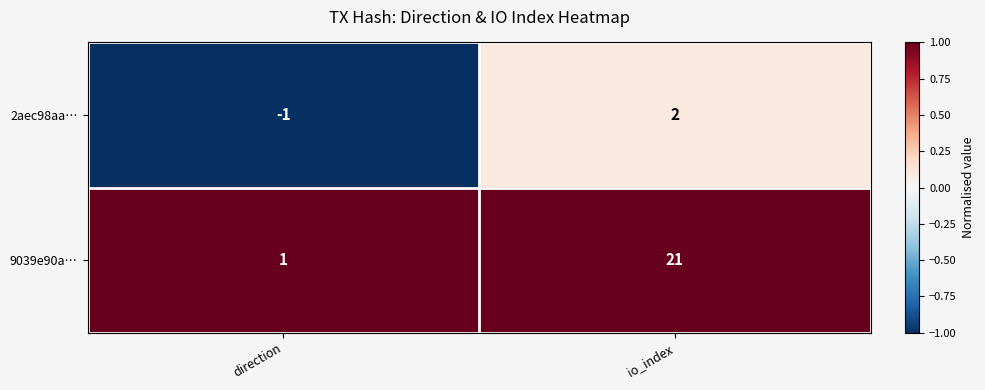

Which label corresponds to the largest value in the chart?

io_index